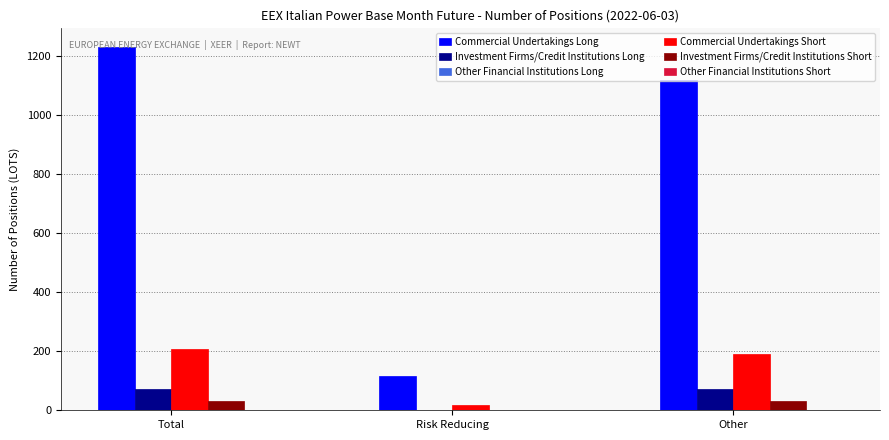

The value of Commercial Undertakings Long at Total is 617. True or false?

False